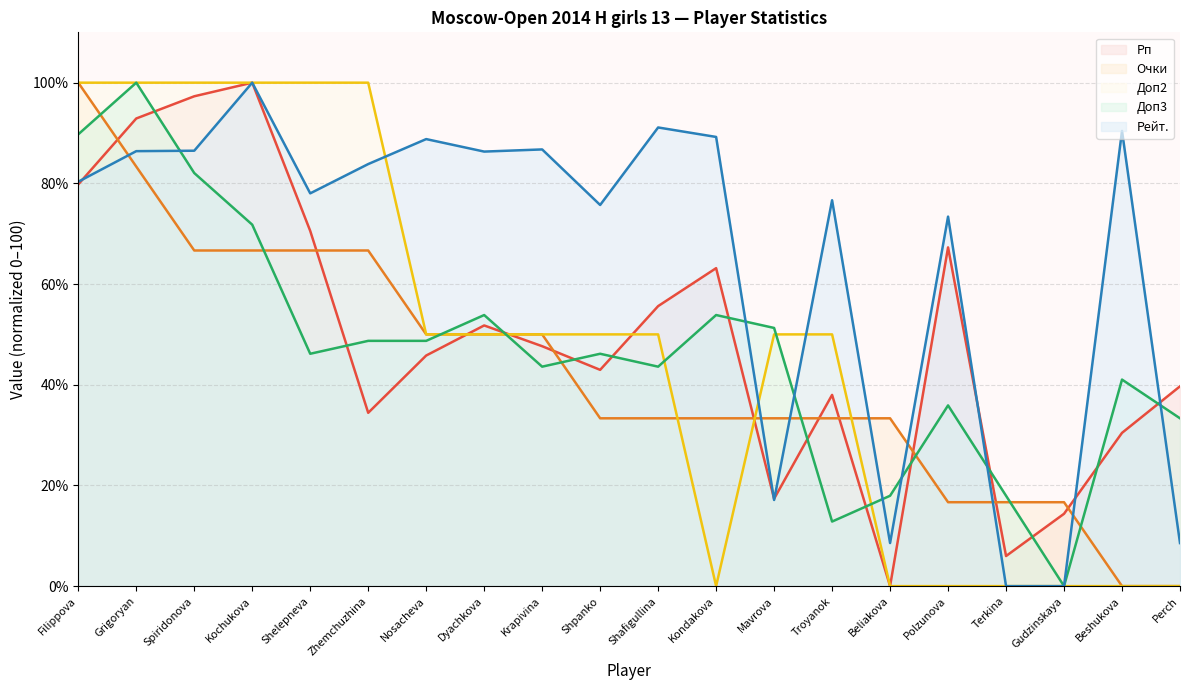

Which label corresponds to the smallest value in the chart?

Beliakova